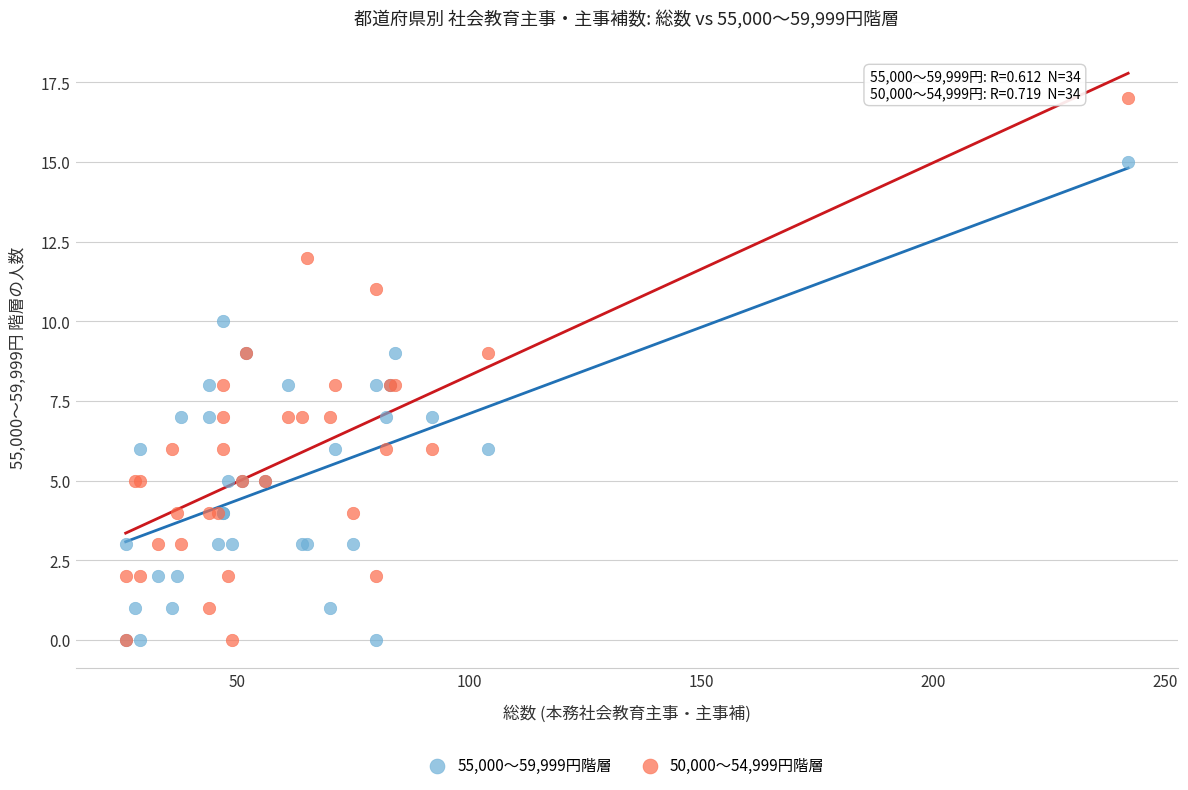

Which series has the widest spread of Y values?

50,000〜54,999円階層